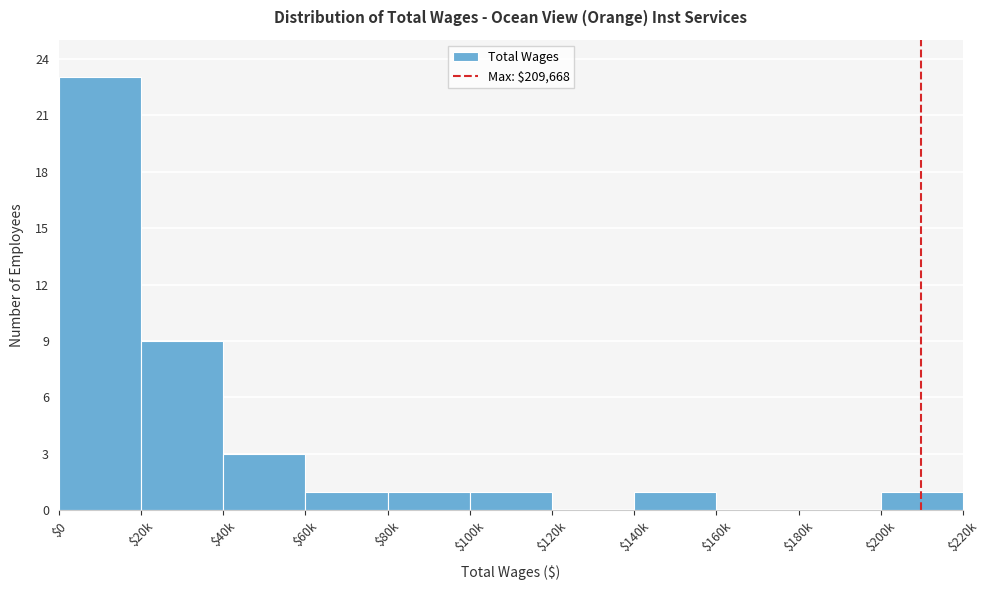

Which label corresponds to the largest value in the chart?

$0